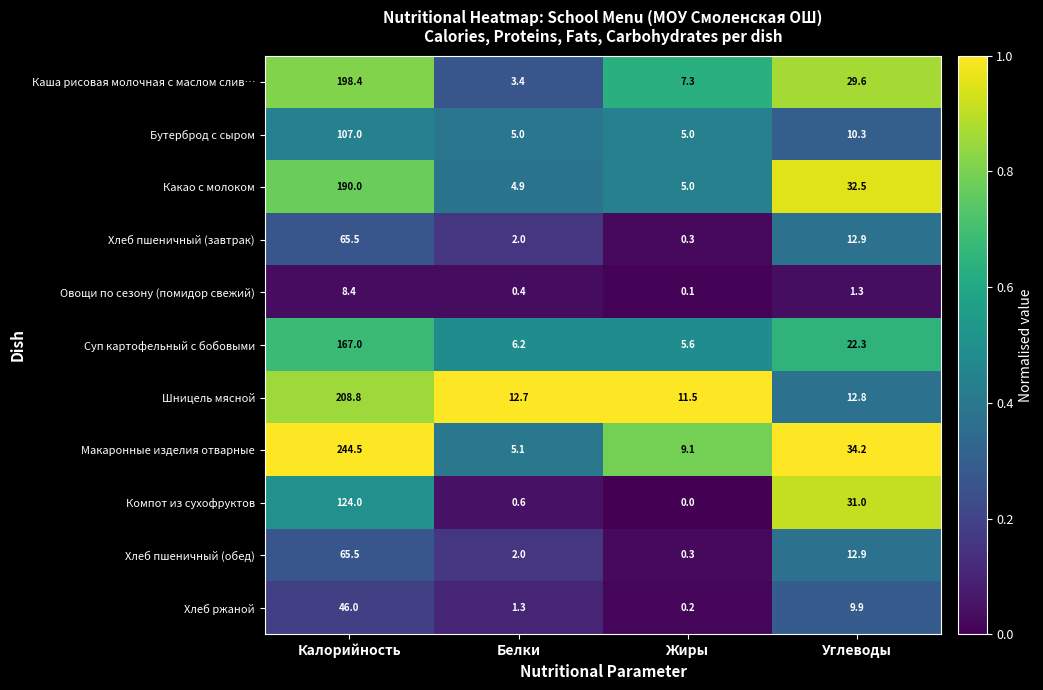

What is the spread (max minus min) of values at Белки?

12.3